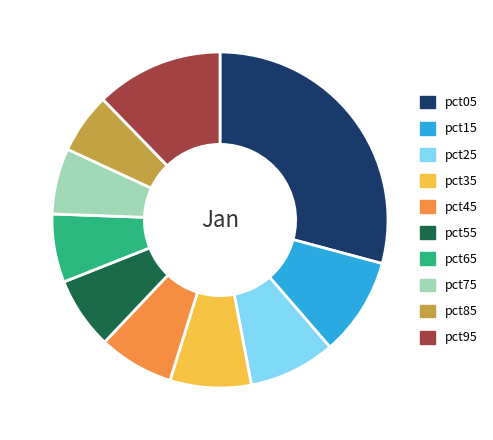

Is there any slice that represents more than half of the pie?

No